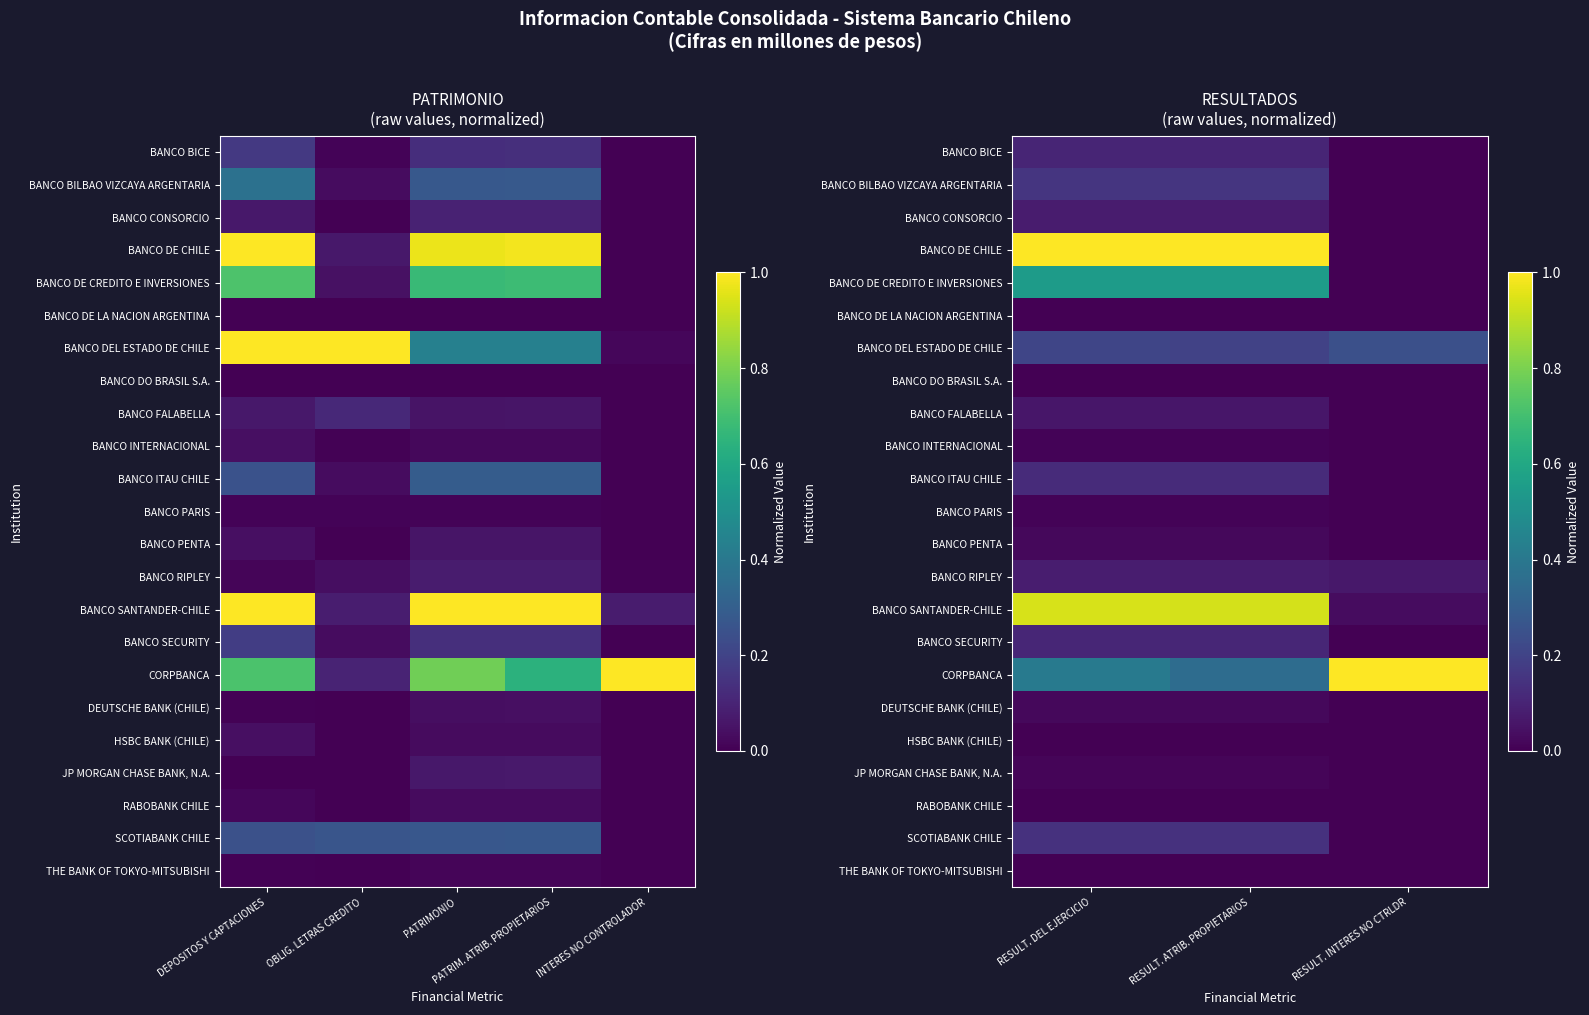

Is it true that JP MORGAN CHASE BANK, N.A. equals 0.0 at RESULT. INTERES NO CTRLDR?

True